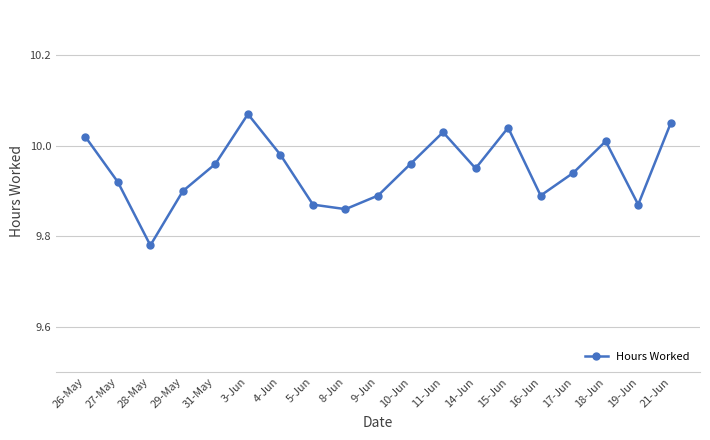

What is the difference between the maximum and minimum values?

0.3